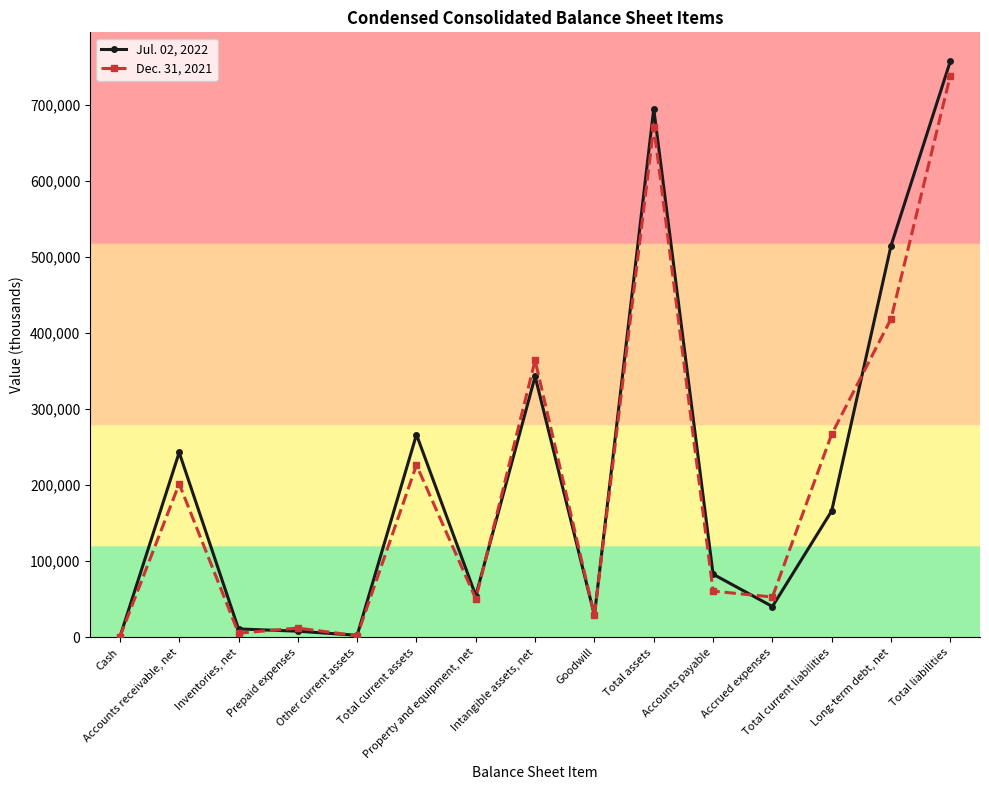

What is the approximate value of Jul. 02, 2022 at Property and equipment, net?

54729